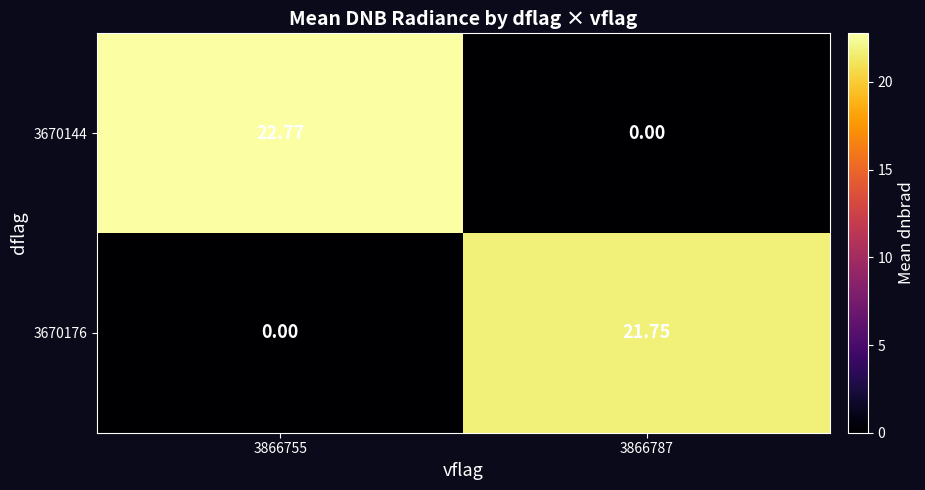

Is the value of 3670176 at 3866787 greater than the value of 3670144 at 3866755?

No